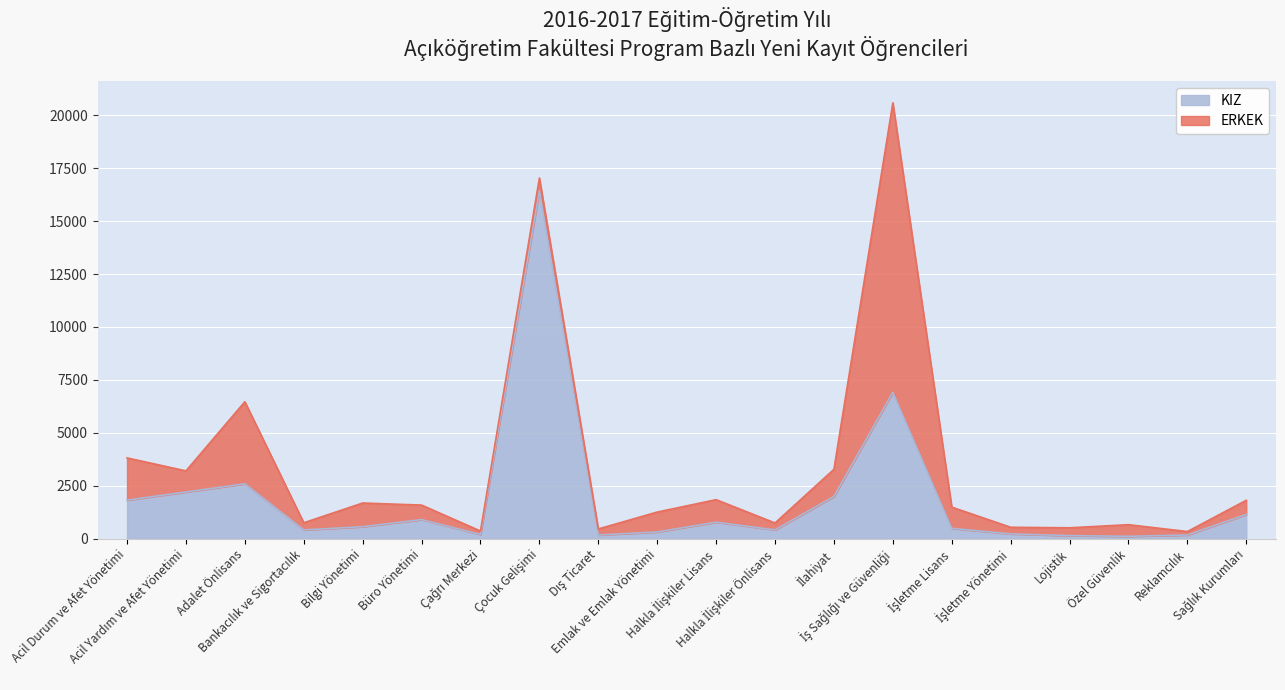

Reading left to right, what are all the values shown in this chart?

Acil Durum ve Afet Yönetimi=1827	Acil Yardım ve Afet Yönetimi=2212	Adalet Önlisans=2598	Bankacılık ve Sigortacılık=420	Bilgi Yönetimi=573	Büro Yönetimi=907	Çağrı Merkezi=206	Çocuk Gelişimi=16430	Dış Ticaret=180	Emlak ve Emlak Yönetimi=326	Halkla İlişkiler Lisans=785	Halkla İlişkiler Önlisans=423	İlahiyat=2001	İş Sağlığı ve Güvenliği=6917	İşletme Lisans=496	İşletme Yönetimi=233	Lojistik=153	Özel Güvenlik=119	Reklamcılık=182	Sağlık Kurumları=1153